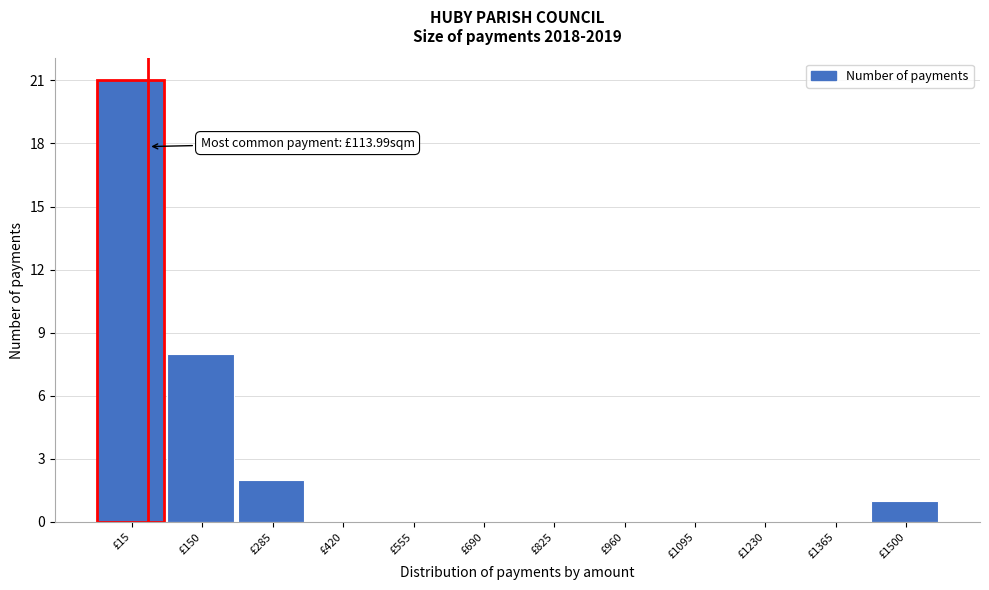

Reading right to left, list all the values displayed in this chart.

£1500=1	£1365=0	£1230=0	£1095=0	£960=0	£825=0	£690=0	£555=0	£420=0	£285=2	£150=8	£15=21